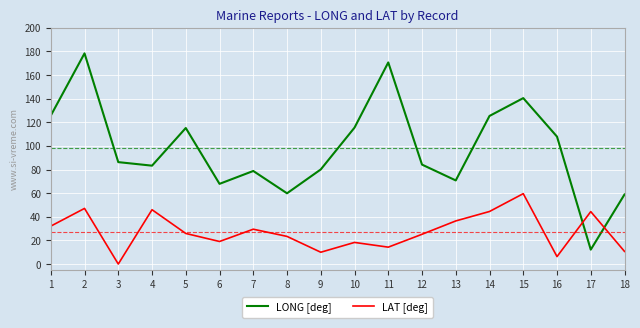

Is the value of LAT [deg] at 18 greater than the value of LONG [deg] at 10?

No